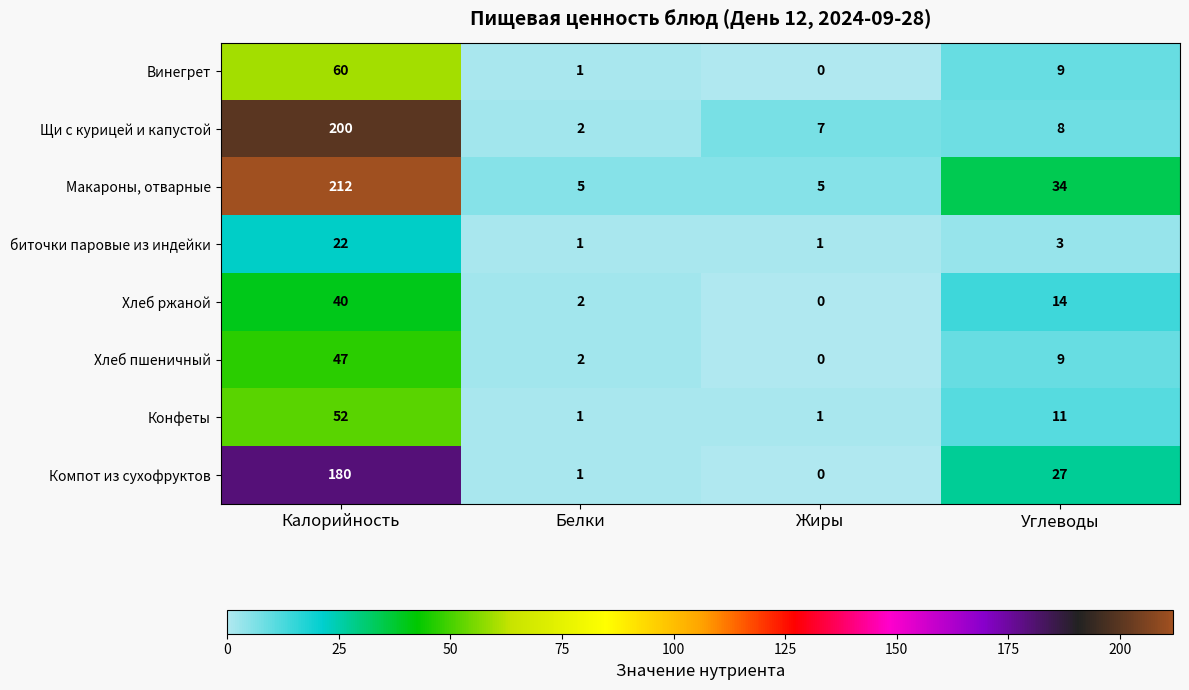

What is the sum of the Компот из сухофруктов values at Жиры and Калорийность?

180